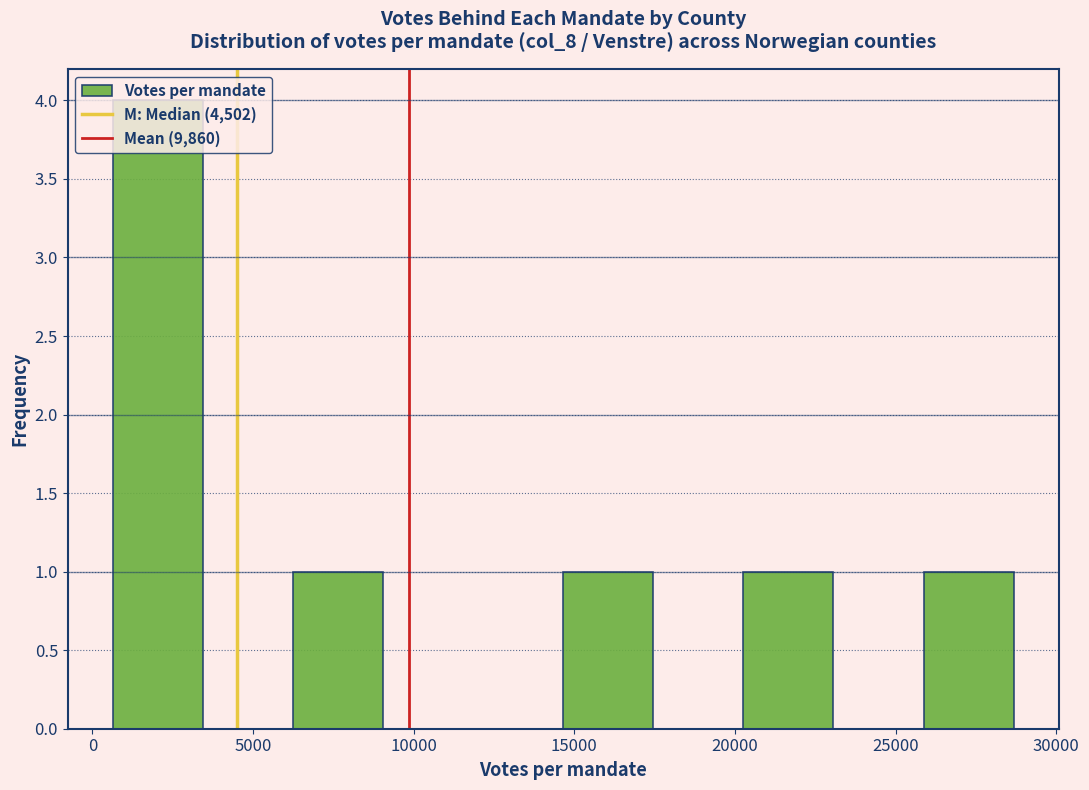

What is the height of the bar covering 6000 to 9000 on the x-axis? Neither the bar edges nor the heights are printed on the chart, so give them approximately, as read against the axes.

1